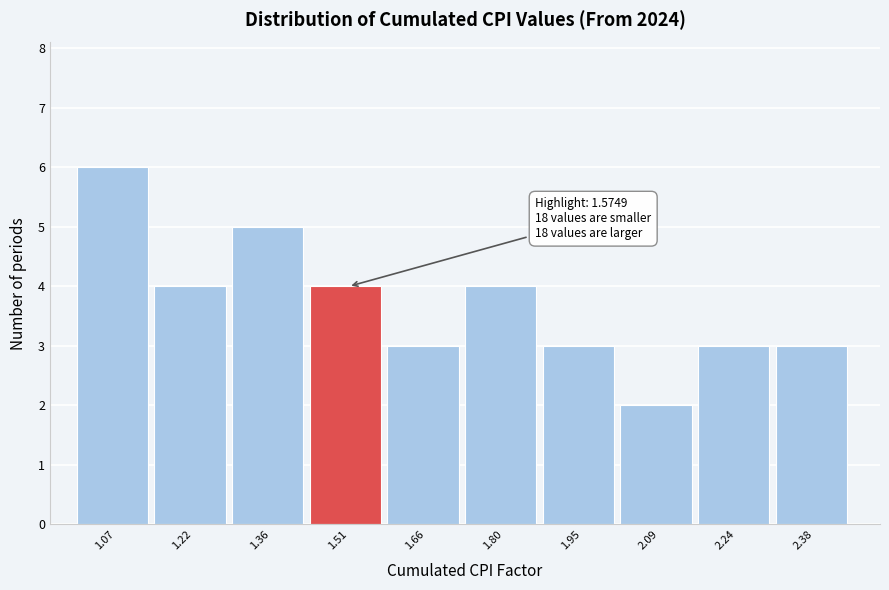

Over which range of the x-axis is the bar tallest?

1.00 to 1.14